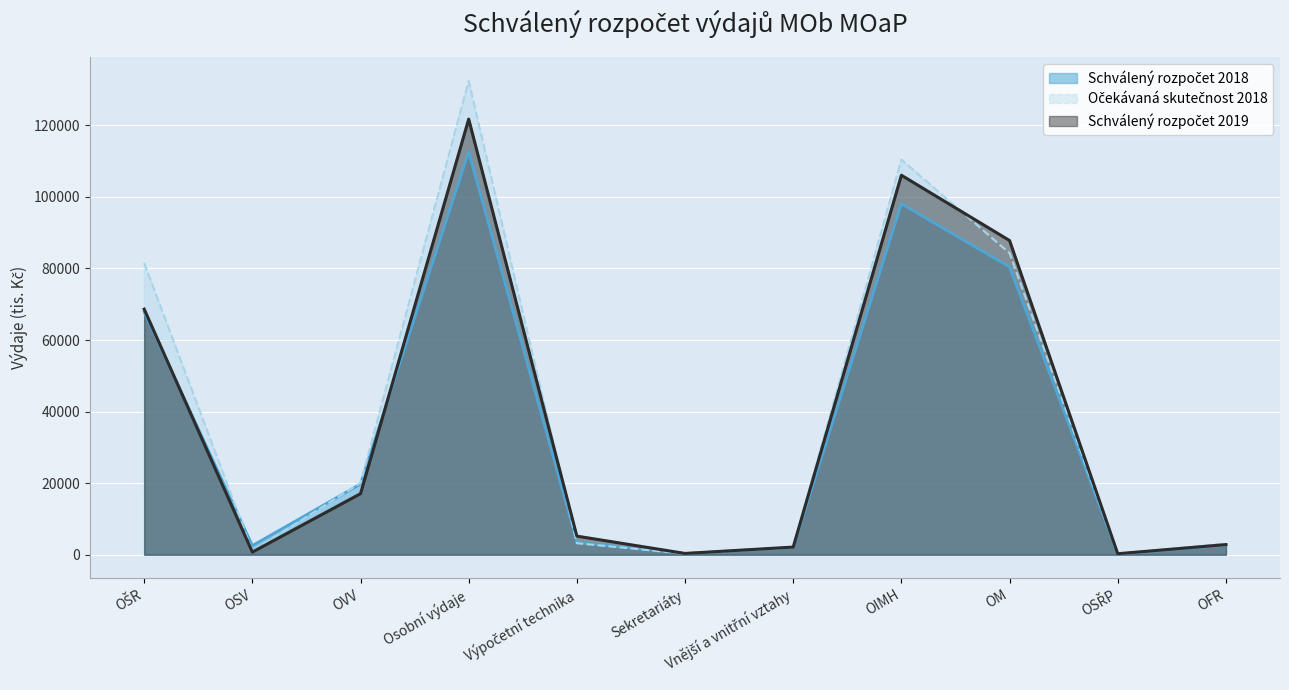

Is it true that Schválený rozpočet 2019 equals 68632 at OŠR?

True